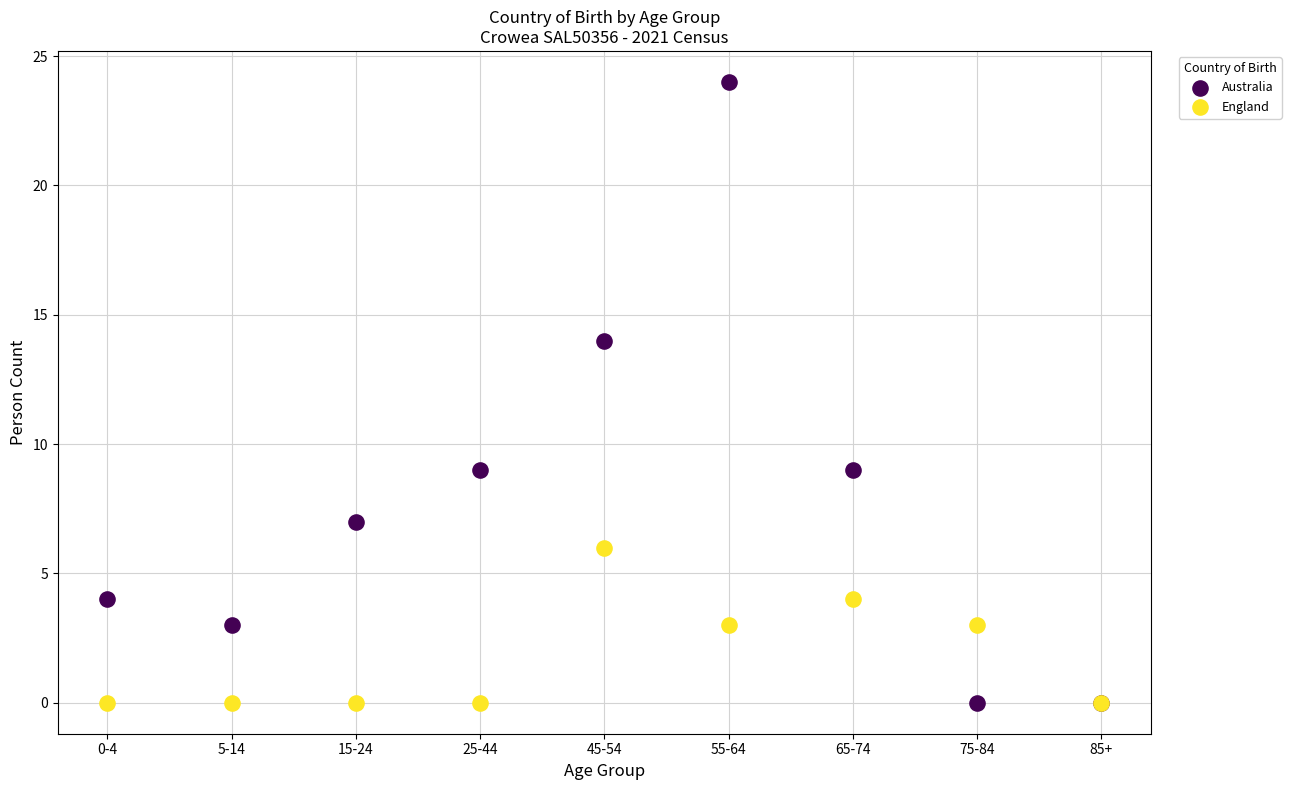

Which series reaches the maximum Y coordinate?

Australia